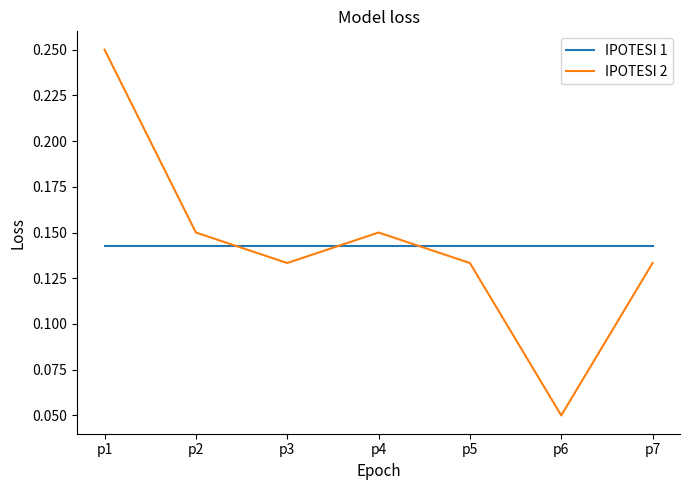

Is the value of IPOTESI 1 at p2 greater than the value of IPOTESI 2 at p6?

Yes